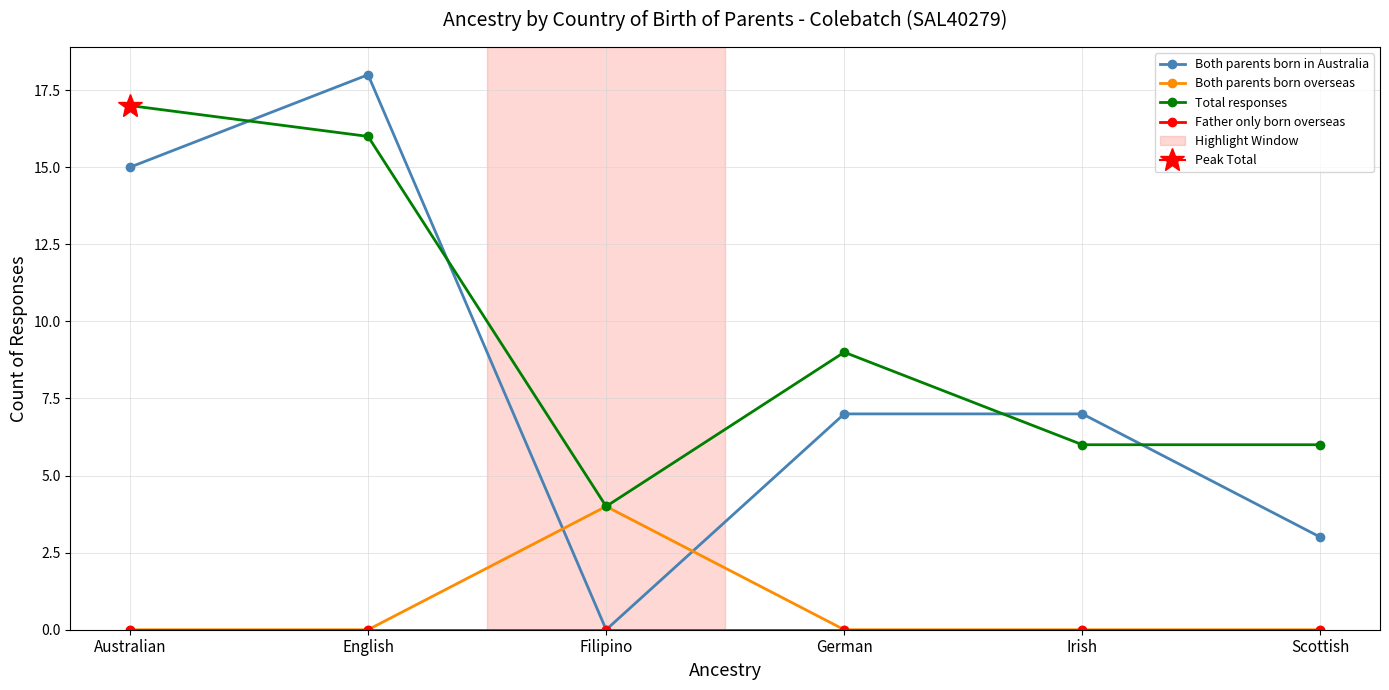

The value of Both parents born in Australia at Filipino is 0. True or false?

True